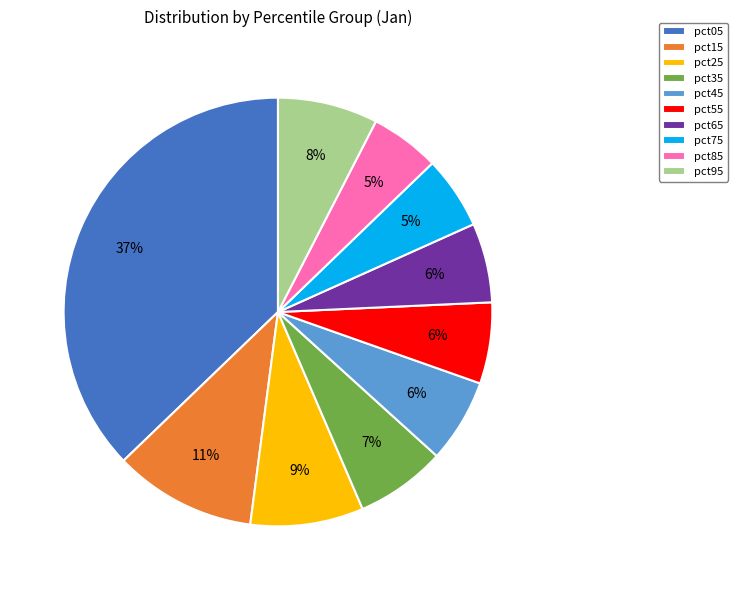

Is pct25 the majority of the pie?

No